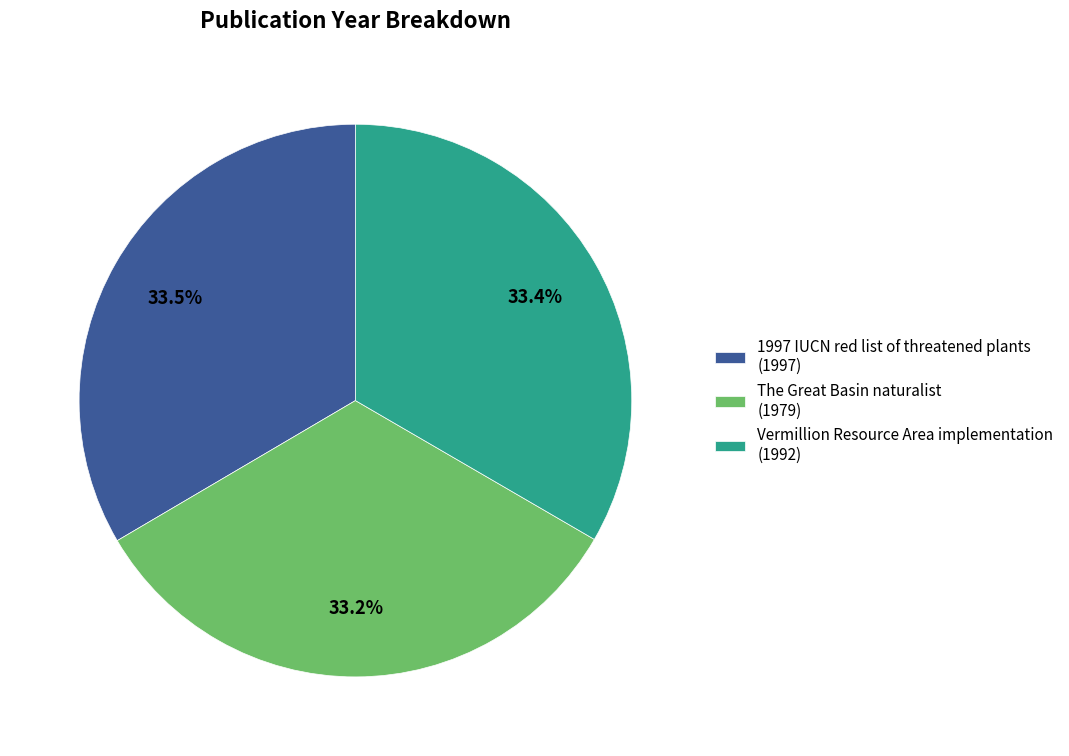

Is there any slice that represents more than half of the pie?

No